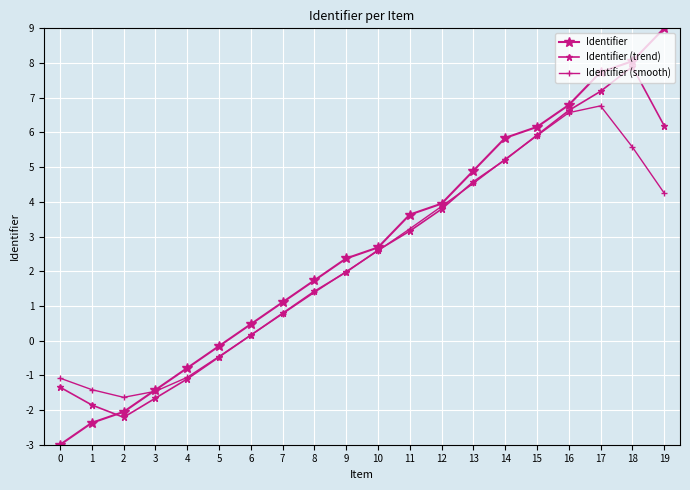

Reading right to left, list all the values displayed in this chart.

Identifier: 9.0	8.1	7.7	6.8	6.2	5.8	4.9	3.9	3.6	2.7	2.4	1.7	1.1	0.5	-0.2	-0.8	-1.4	-2.1	-2.4	-3.0
Identifier (trend): 6.2	7.9	7.2	6.6	5.9	5.2	4.6	3.8	3.2	2.6	2.0	1.4	0.8	0.2	-0.5	-1.1	-1.7	-2.2	-1.9	-1.3
Identifier (smooth): 4.3	5.6	6.8	6.6	5.9	5.2	4.5	3.9	3.2	2.6	2.0	1.4	0.8	0.2	-0.5	-1.1	-1.5	-1.6	-1.4	-1.1